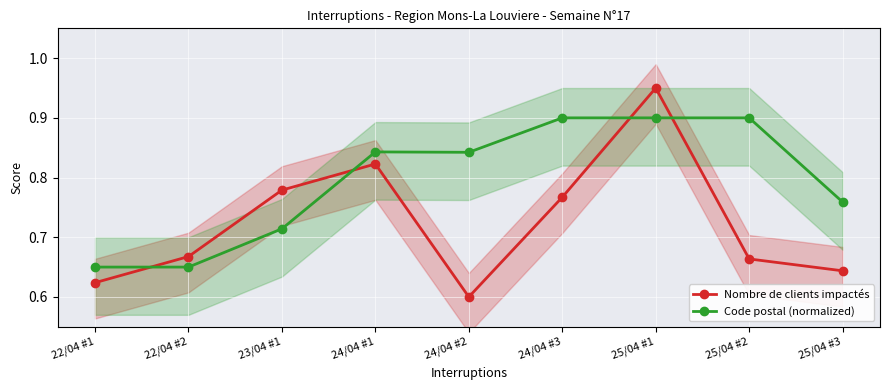

Reading left to right, what are all the values shown in this chart?

Nombre de clients impactés: 0.6	0.7	0.8	0.8	0.6	0.8	0.9	0.7	0.6
Code postal (normalized): 0.7	0.7	0.7	0.8	0.8	0.9	0.9	0.9	0.8